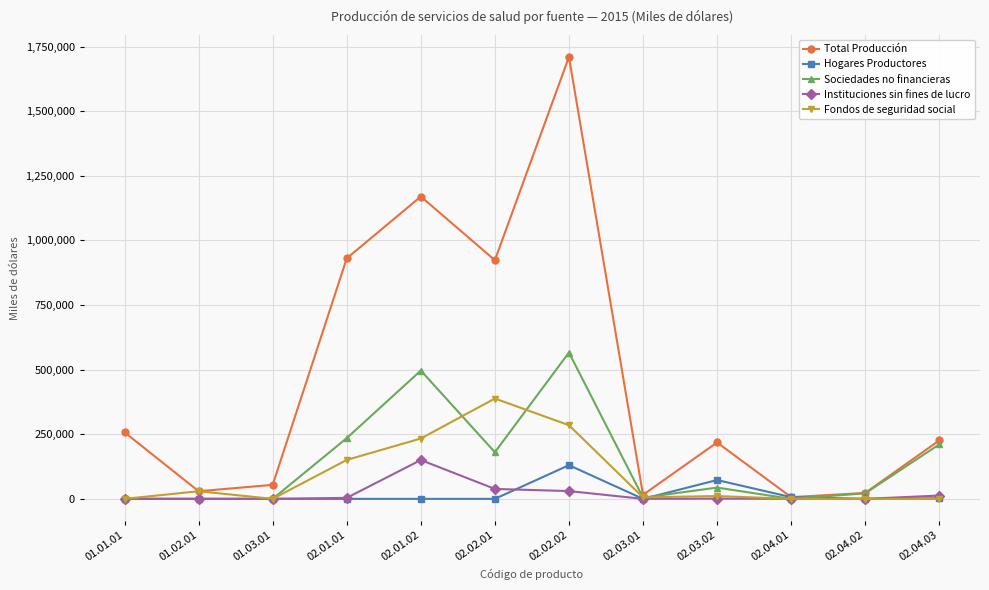

How many distinct data groups are displayed?

5